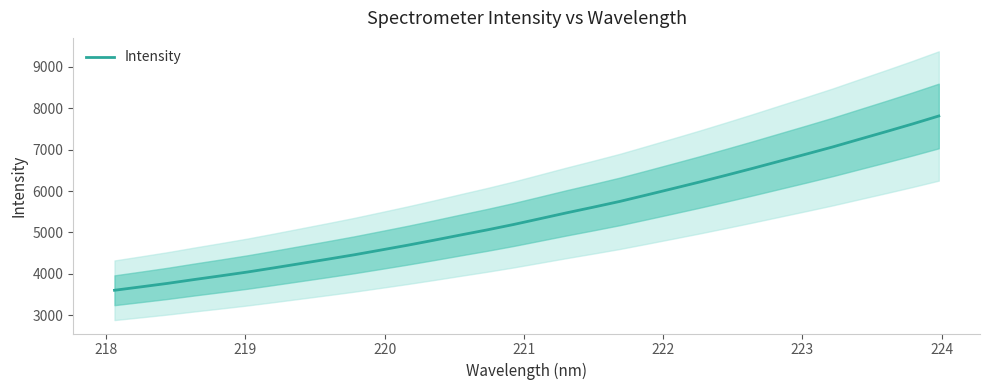

What is the highest value of the Intensity series?

7813.7